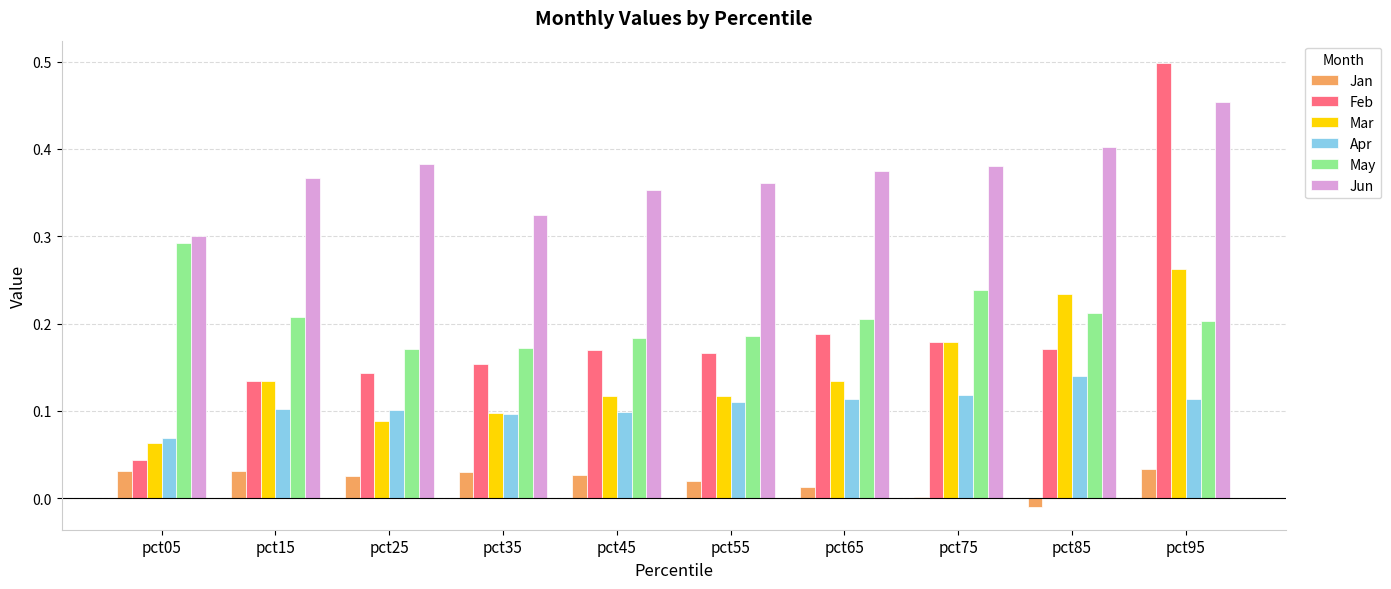

At which label does Jun reach its peak?

pct95